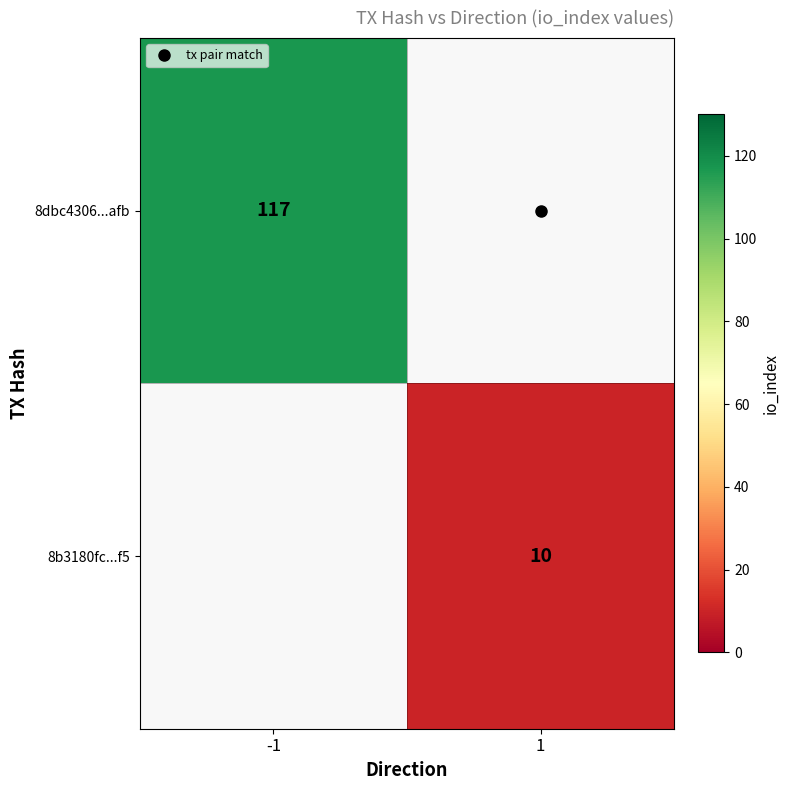

Which category has the lowest value in the 8b3180fc...f5 series?

-1